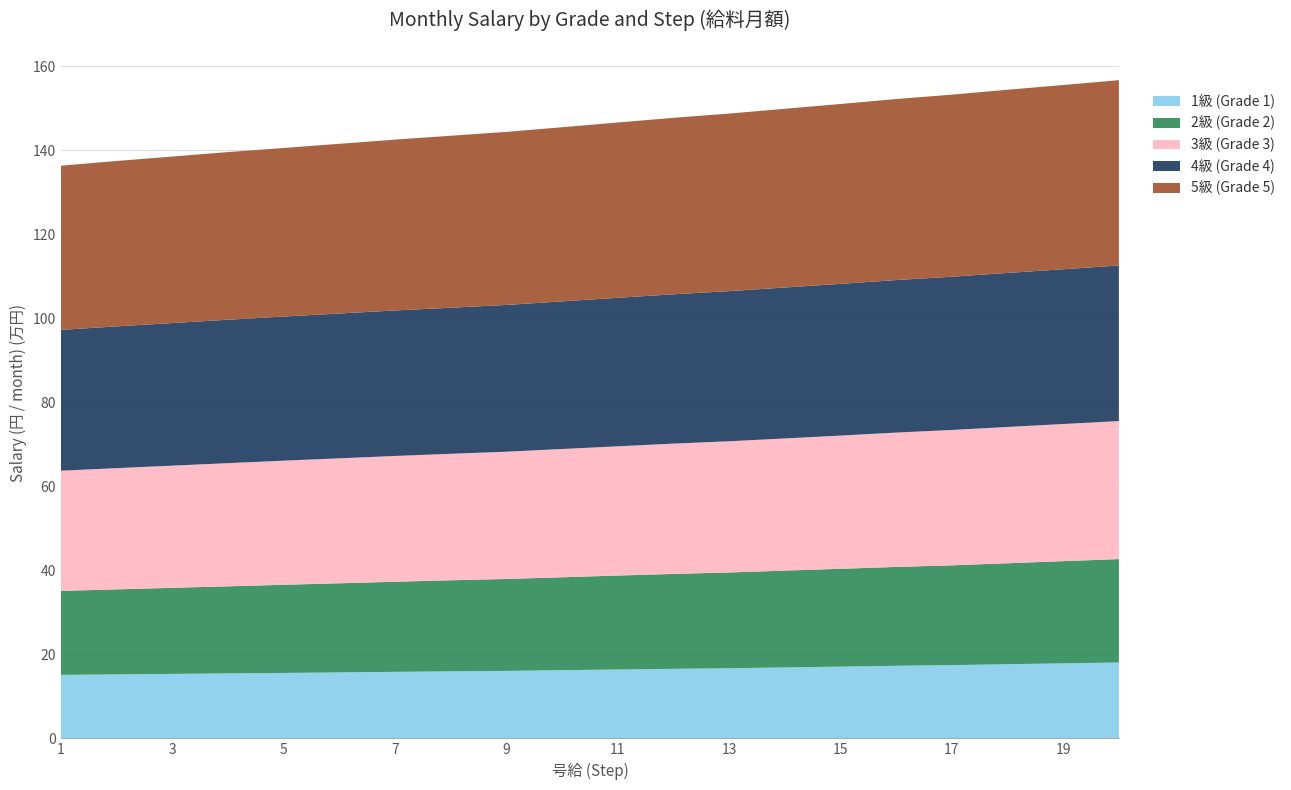

Reading left to right, extract all data points from this chart.

1級 (Grade 1): 1=151167	2=152272	3=153478	4=154584	5=155689	6=156996	7=158303	8=159609	9=160614	10=162323	11=163931	12=165539	13=166947	14=168856	15=170766	16=172776	17=174384	18=176495	19=178606	20=180616
2級 (Grade 2): 1=199813	2=202427	3=204839	4=207352	5=209864	6=212176	7=214488	8=216699	9=218810	10=221122	11=223634	12=225946	13=227956	14=230368	15=232881	16=235293	17=237505	18=240319	19=243234	20=246148
3級 (Grade 3): 1=286151	2=288564	3=290875	4=293187	5=295499	6=297409	7=299419	8=301127	9=302937	10=305349	11=307661	12=310173	13=312284	14=314696	15=317109	16=319822	17=322235	18=324446	19=326456	20=328466
4級 (Grade 4): 1=335200	2=337412	3=339422	4=341331	5=343040	6=344749	7=346357	8=347664	9=349372	10=351382	11=353493	12=355403	13=357413	14=359323	15=361132	16=363042	17=364750	18=366660	19=368369	20=370379
5級 (Grade 5): 1=390782	2=393697	3=396310	4=399125	5=401235	6=403949	7=406663	8=409377	9=411889	10=414503	11=417217	12=420031	13=422644	14=425358	15=428172	16=430886	17=433399	18=436012	19=438525	20=441138